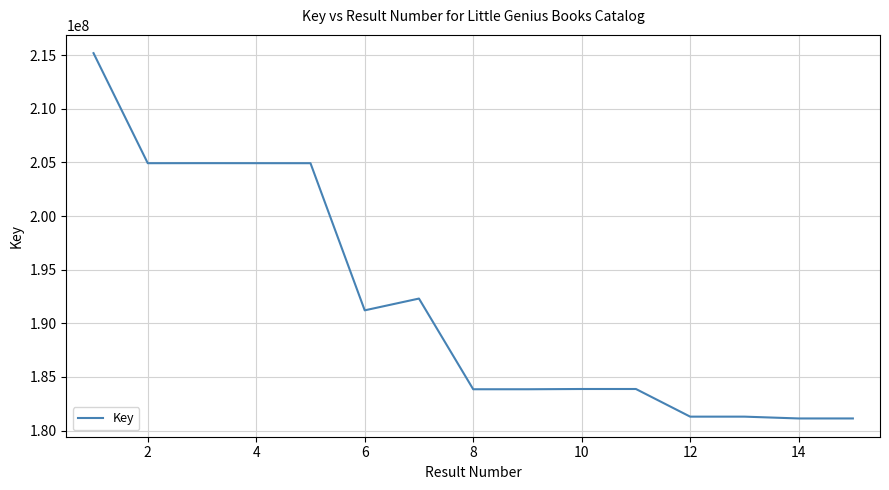

What is the difference between the maximum and minimum values?

34057846